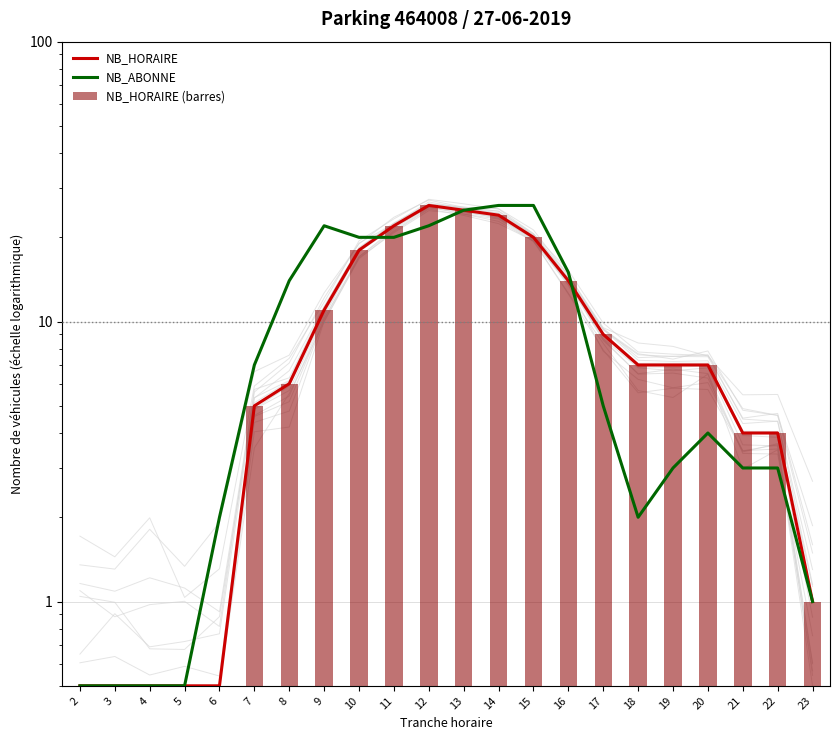

Is the value of NB_HORAIRE (barres) at 10 greater than the value of NB_ABONNE at 17?

Yes